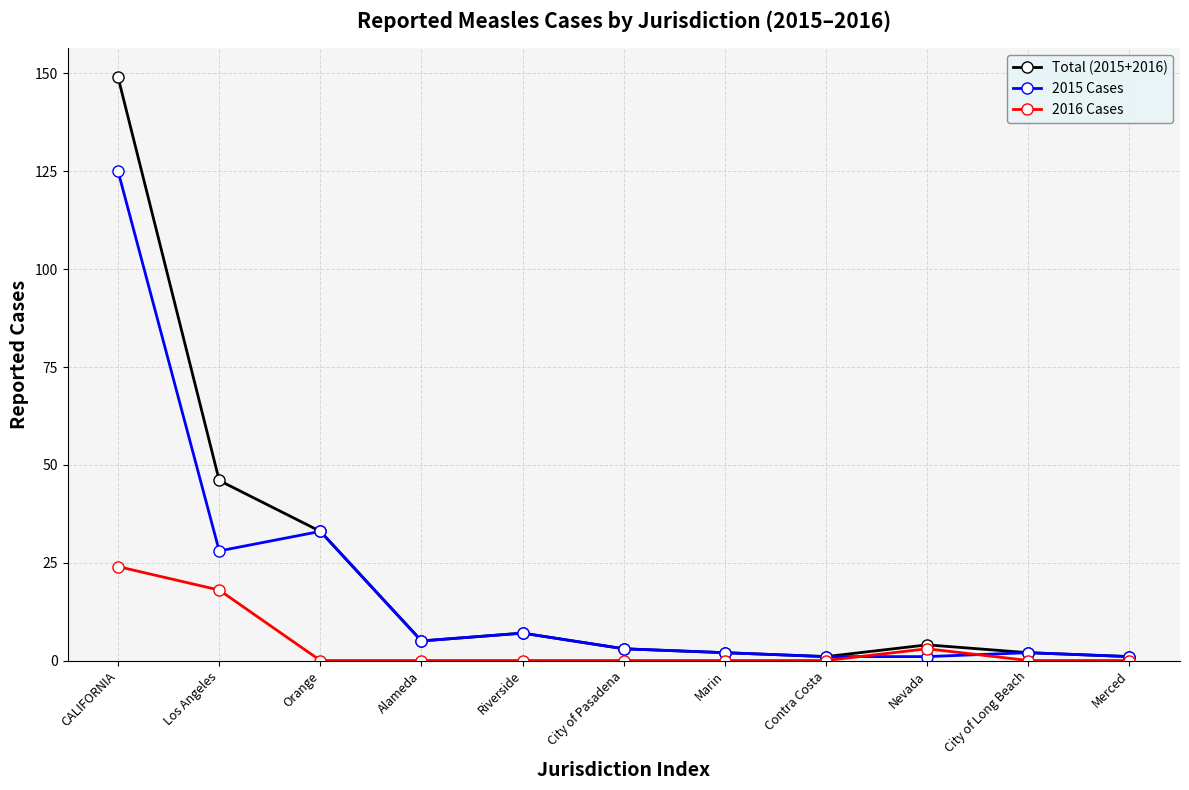

What are all the series names shown in the legend?

Total (2015+2016), 2015 Cases, 2016 Cases